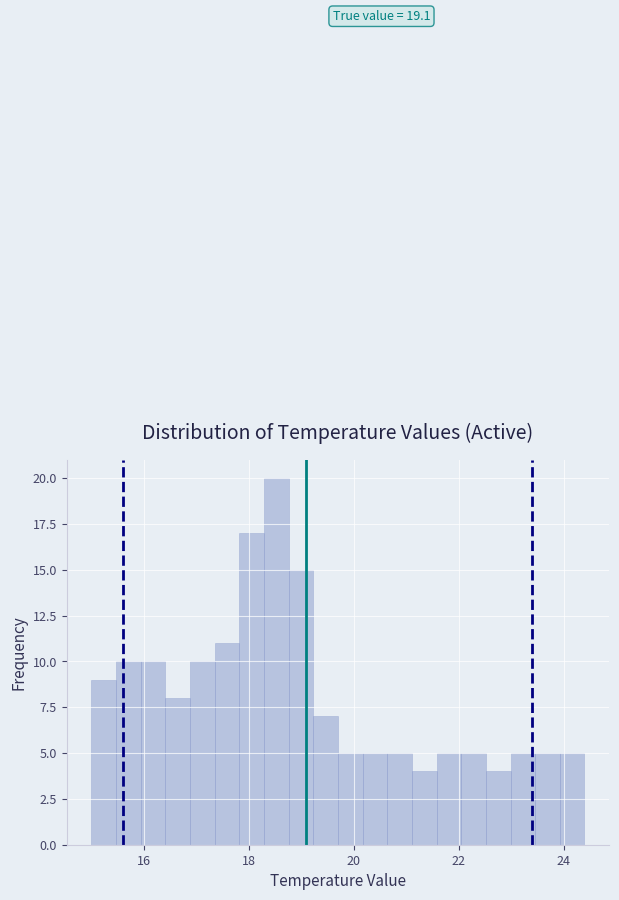

Around what value on the x-axis is the tallest bar? Give the approximate position of its centre, as read against the axis.

18.6